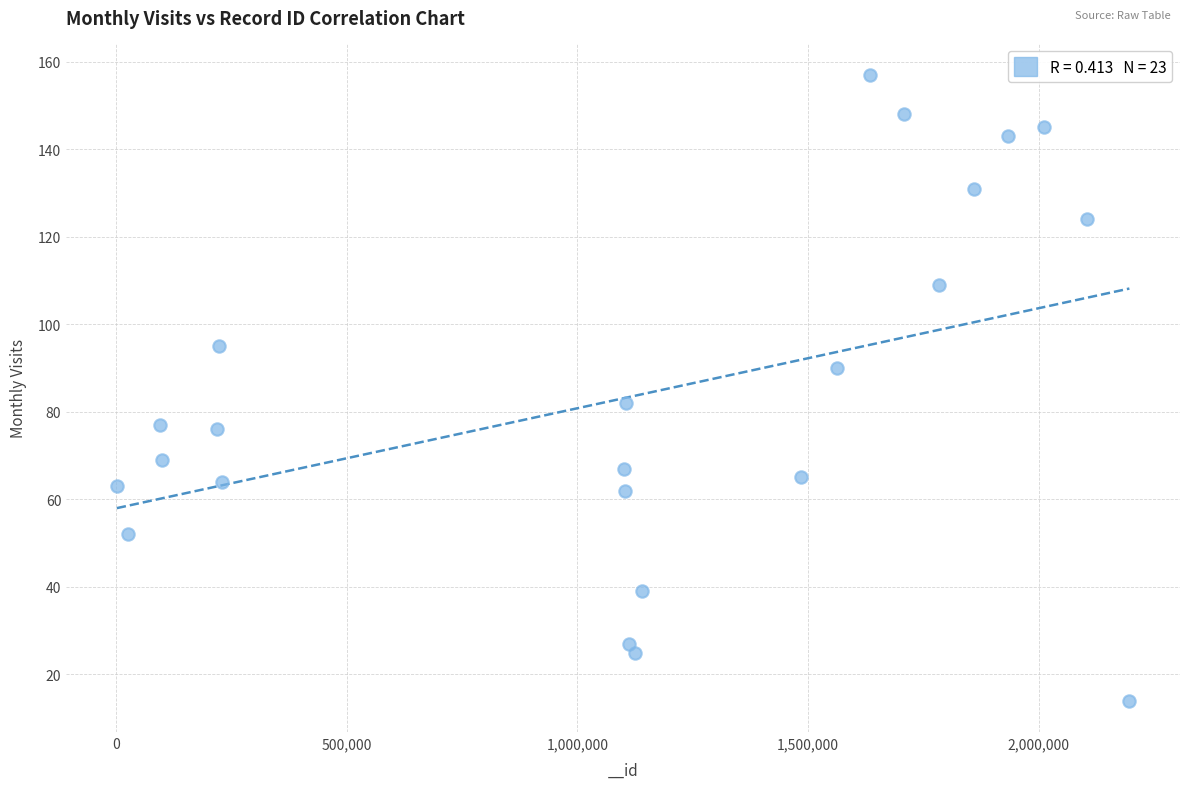

What Y value in the scatter plot is closest to 85?

82